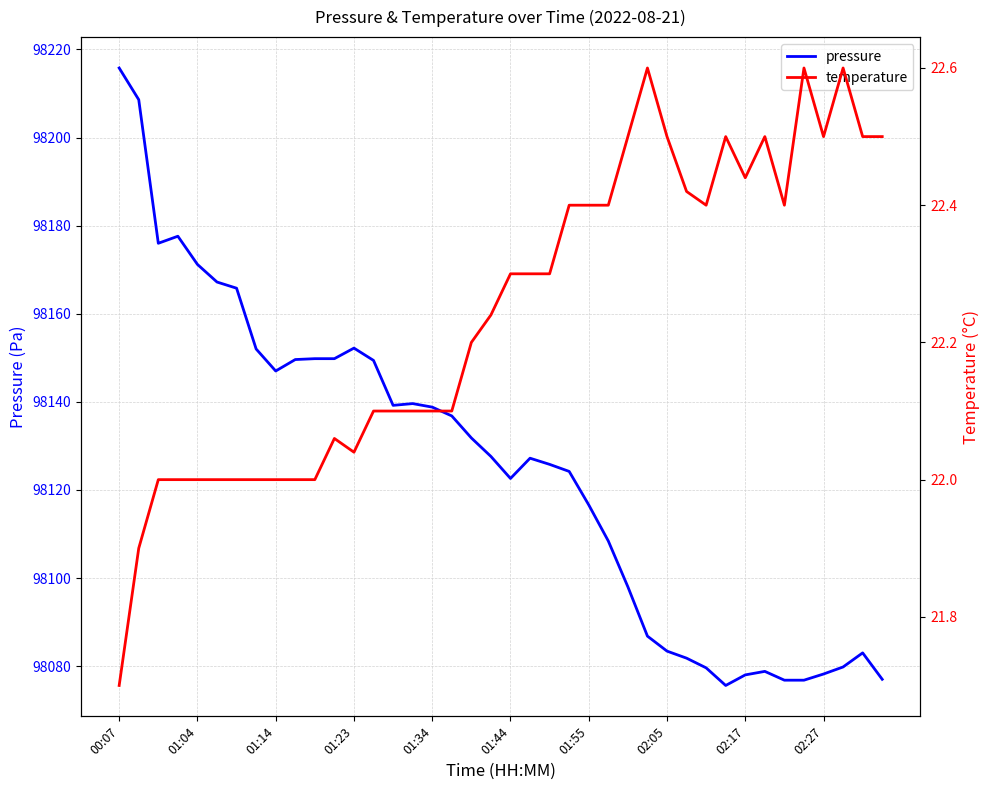

What is the minimum value for pressure?

98075.6